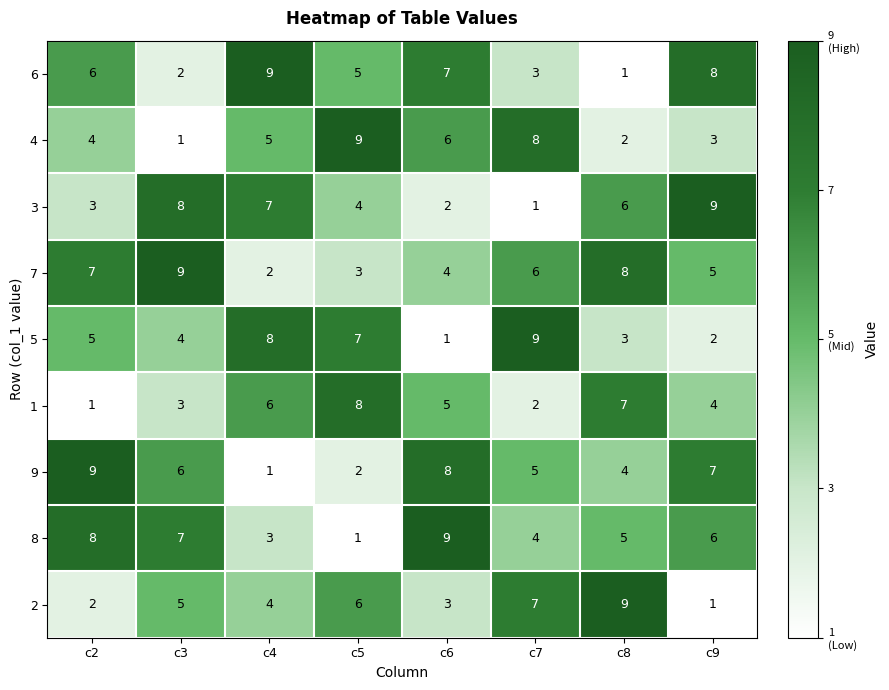

What is the maximum value shown in the chart?

9